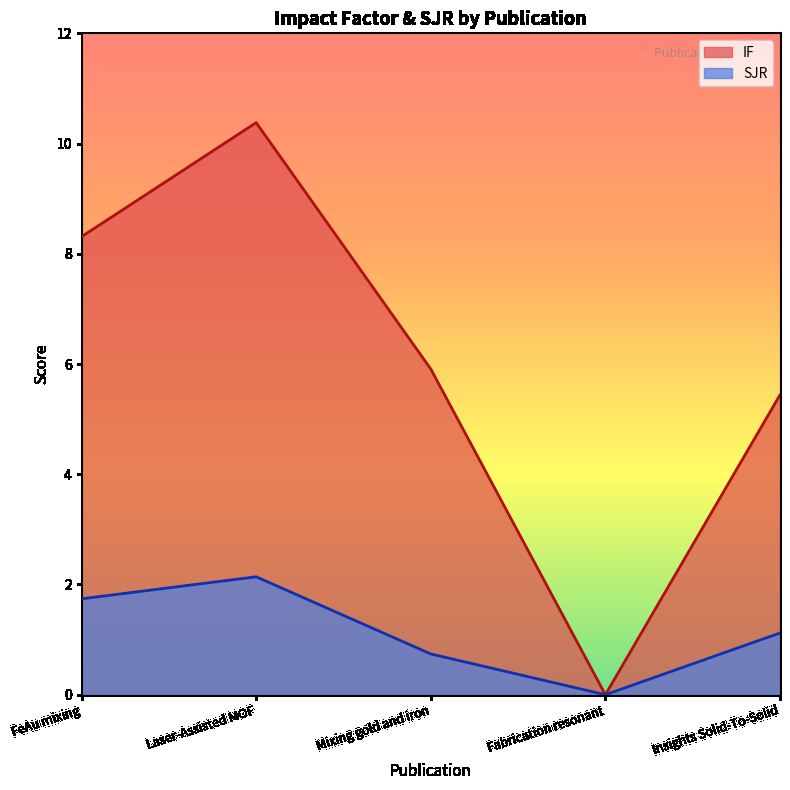

At which category is the sum across all series the highest?

Laser-Assisted MOF